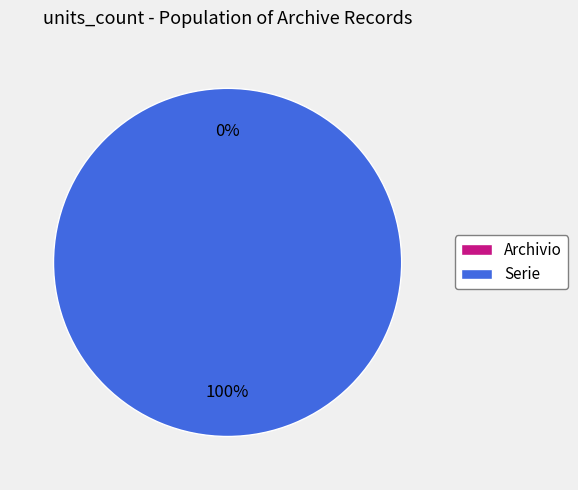

What is the change in value from Archivio to Serie?

+1